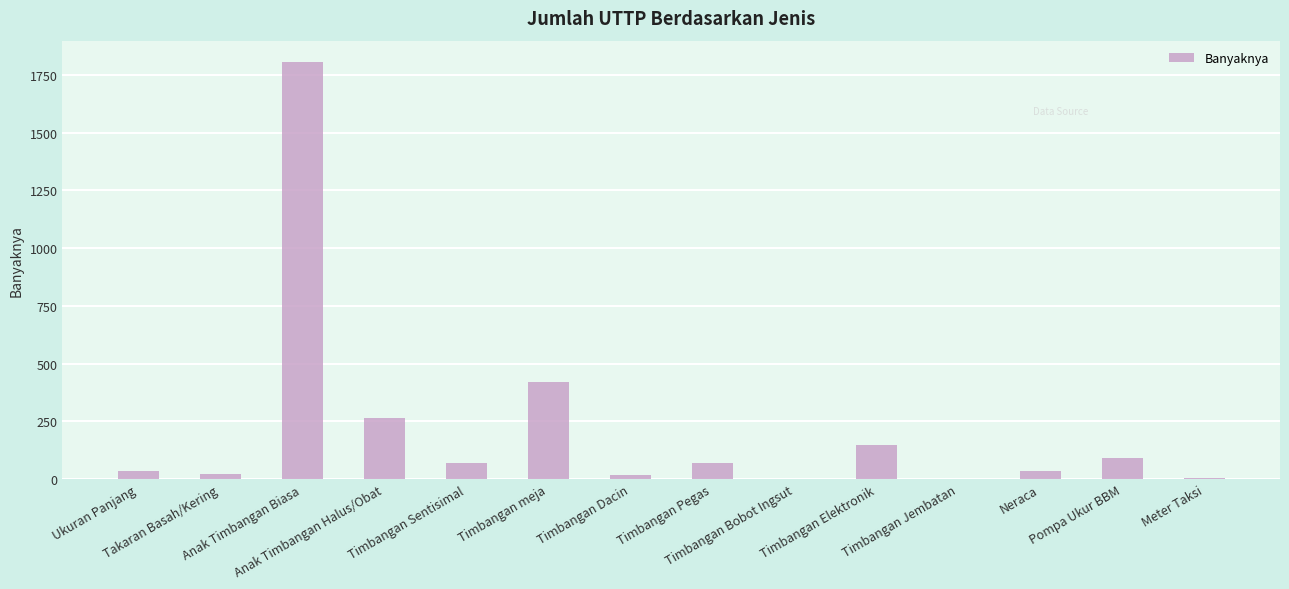

Is it true that the value at Timbangan meja is 136?

False